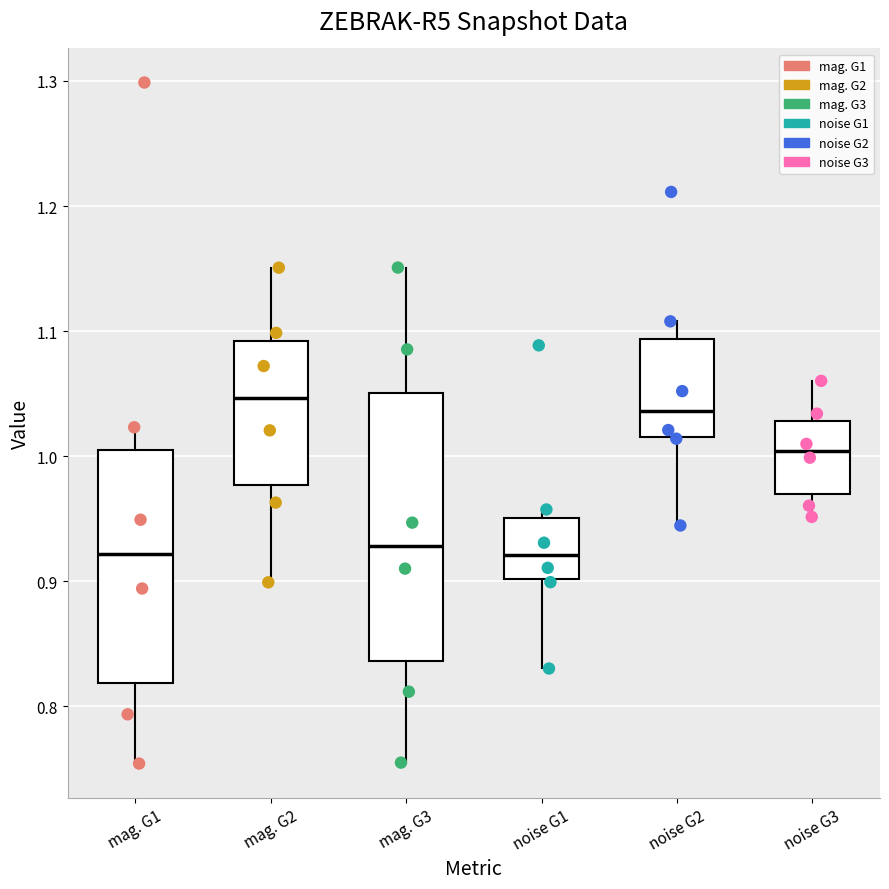

Reading left to right, read every box against the y-axis: the position of its median line, the range the box covers, and the ends of its whiskers. The values are not printed on the chart, so give them approximately, as read against the axis.

mag. G1: median 0.92, box 0.82 to 1.00, whiskers 0.75 to 1.02
mag. G2: median 1.05, box 0.98 to 1.09, whiskers 0.90 to 1.15
mag. G3: median 0.93, box 0.84 to 1.05, whiskers 0.75 to 1.15
noise G1: median 0.92, box 0.90 to 0.95, whiskers 0.83 to 0.96
noise G2: median 1.04, box 1.02 to 1.09, whiskers 0.94 to 1.11
noise G3: median 1.00, box 0.97 to 1.03, whiskers 0.95 to 1.06